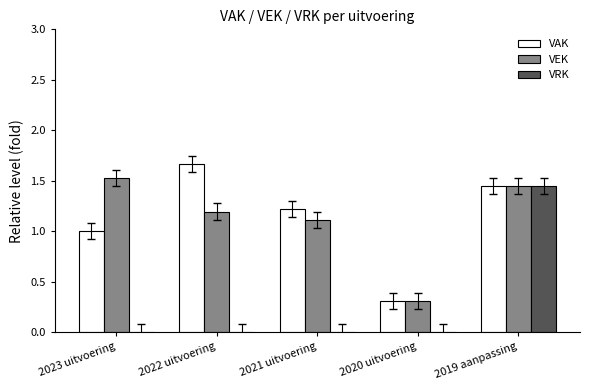

At which label does VEK first exceed 1?

2023 uitvoering